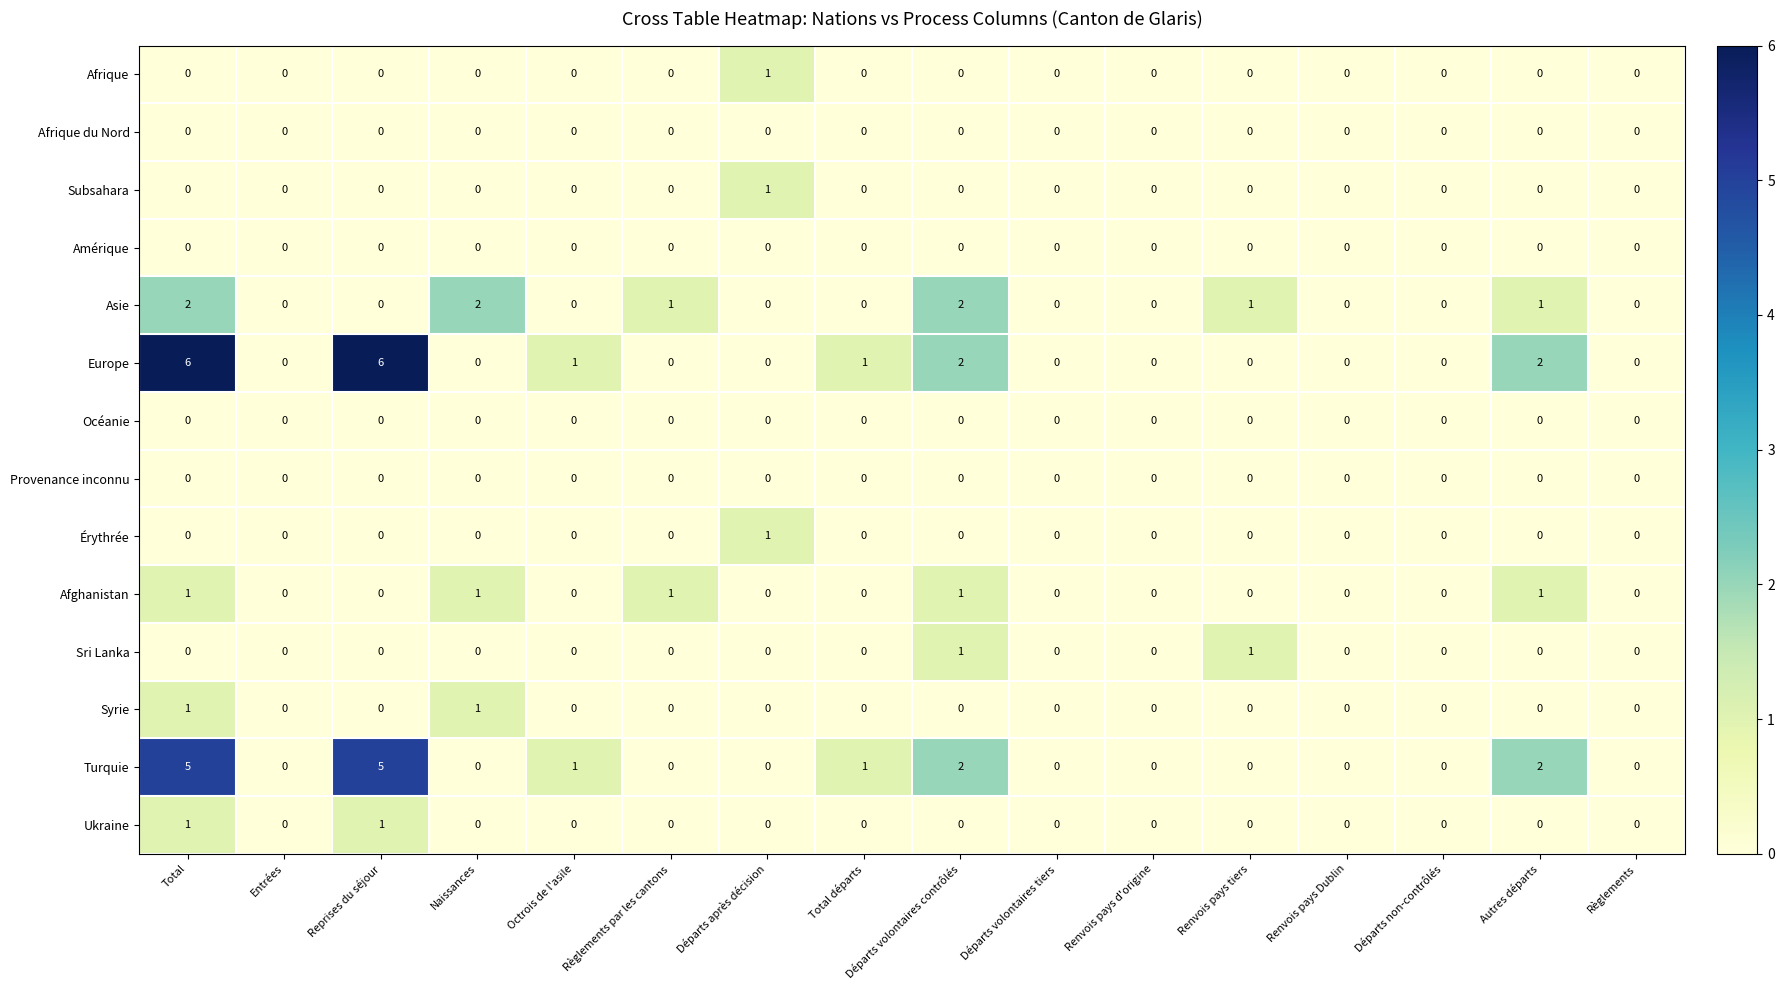

What is the spread (max minus min) of values at Total?

6